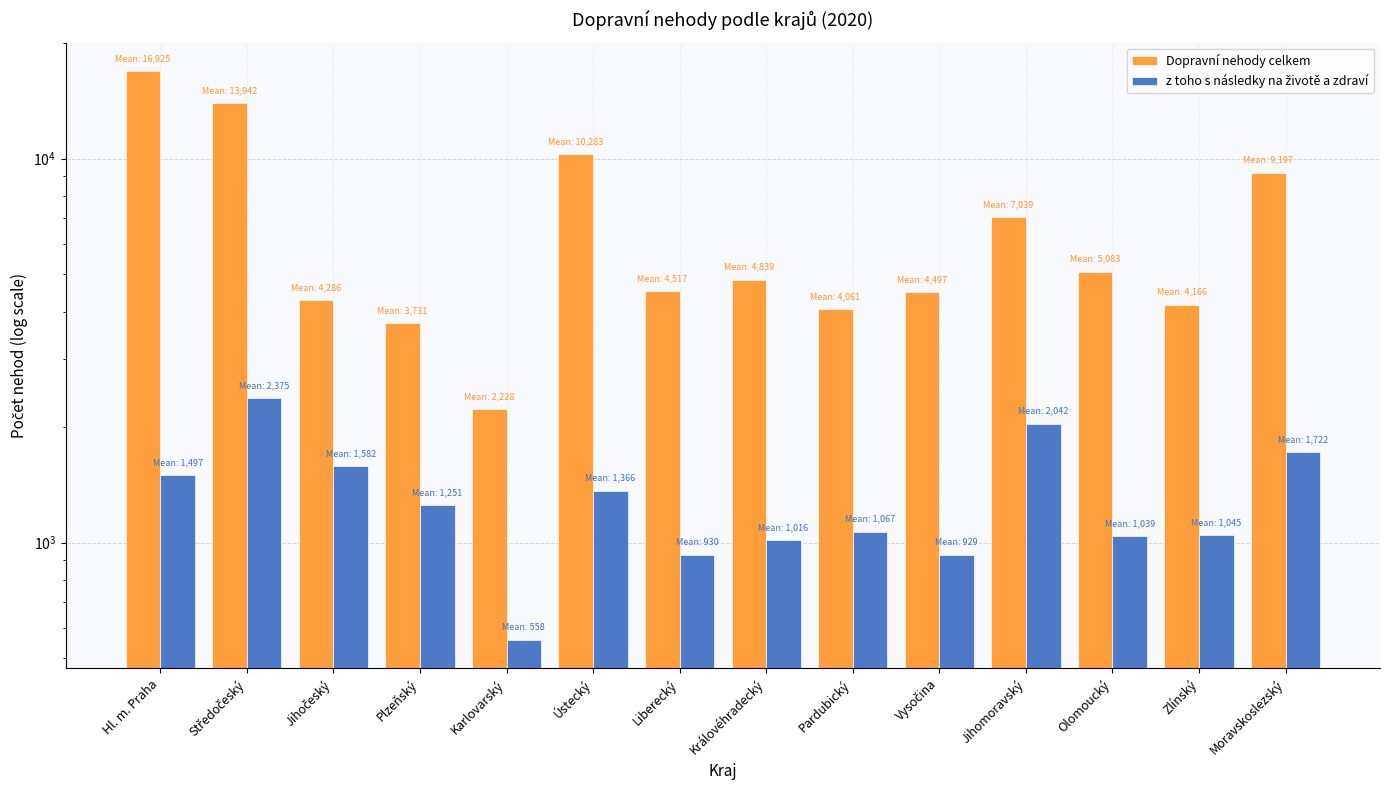

How many data points does each series have?

14